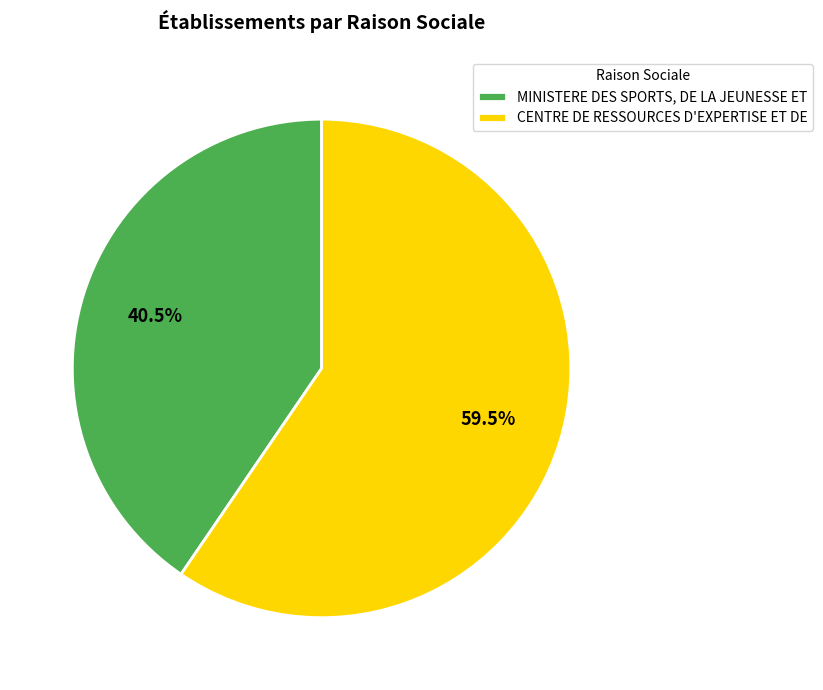

True or false: CENTRE DE RESSOURCES D'EXPERTISE ET DE accounts for 66% of the total.

False